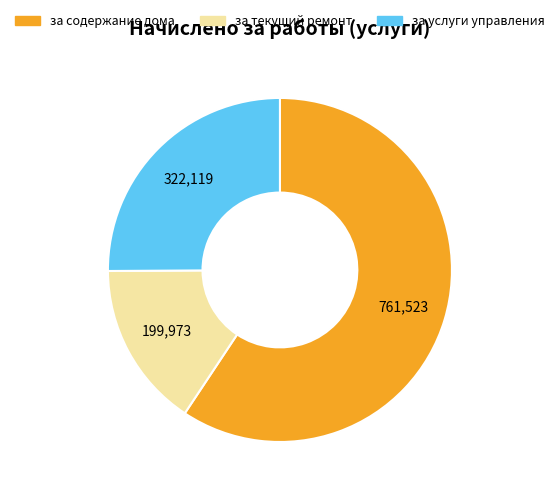

Is there a majority slice in this chart?

Yes